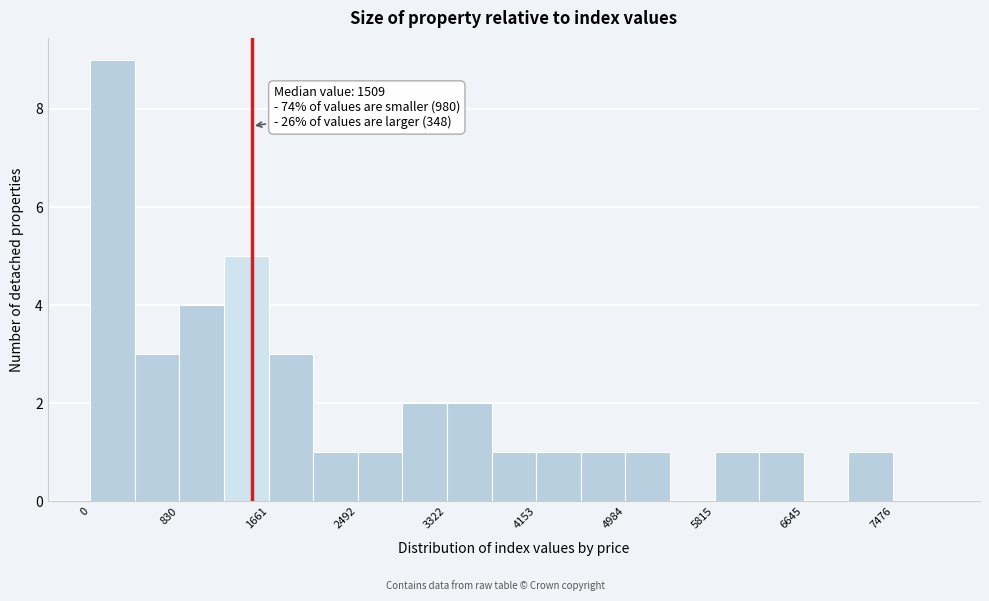

Which range on the x-axis has the tallest bar?

0 to 400